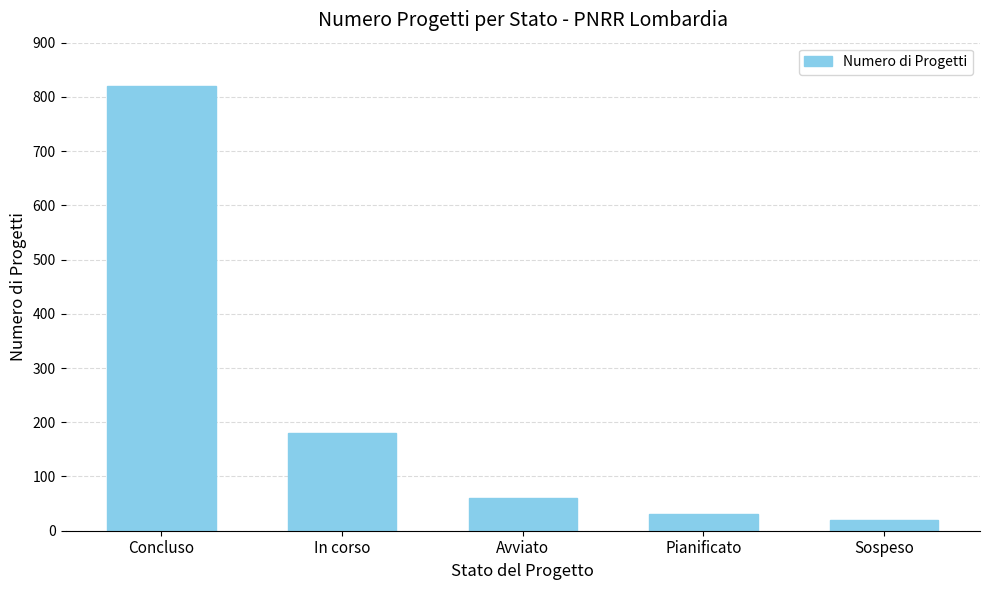

How many values are below 60?

2